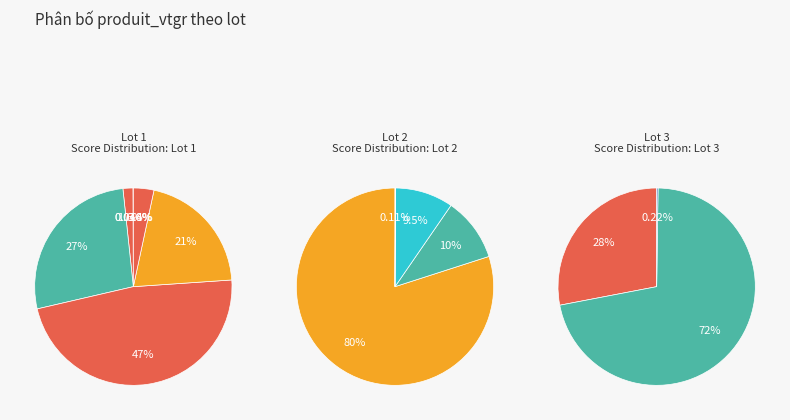

Count the number of slices in the pie.

3